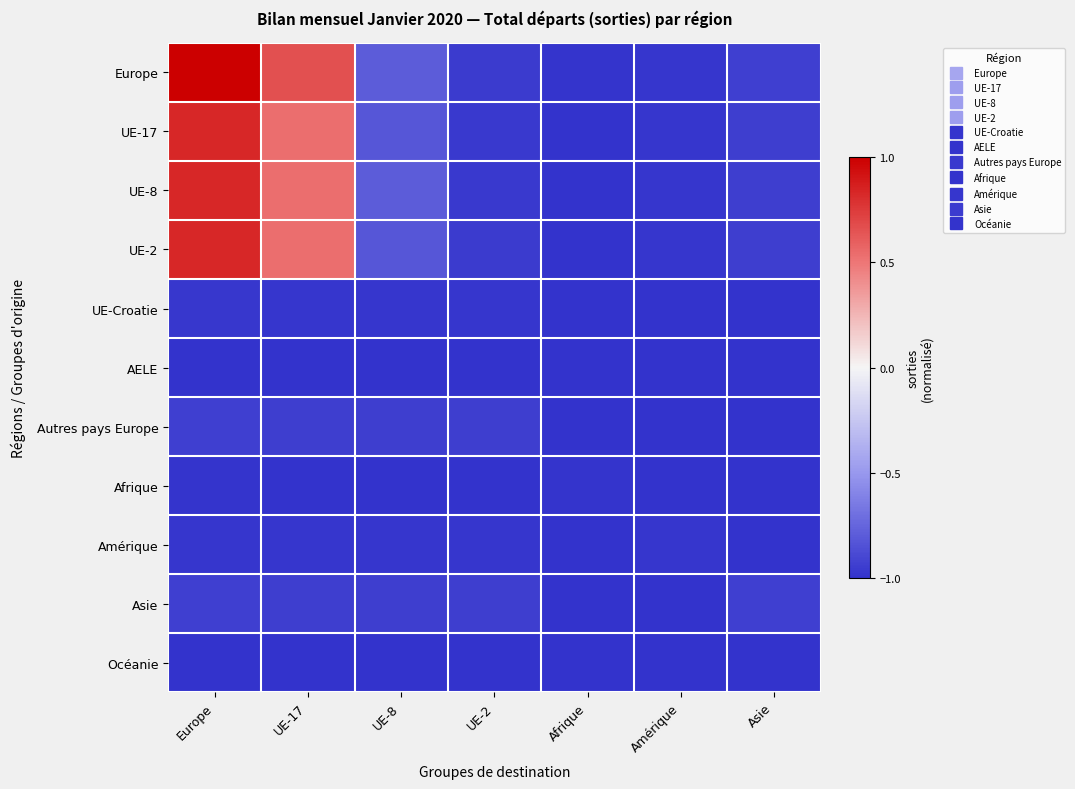

What is the greatest value displayed?

1.0